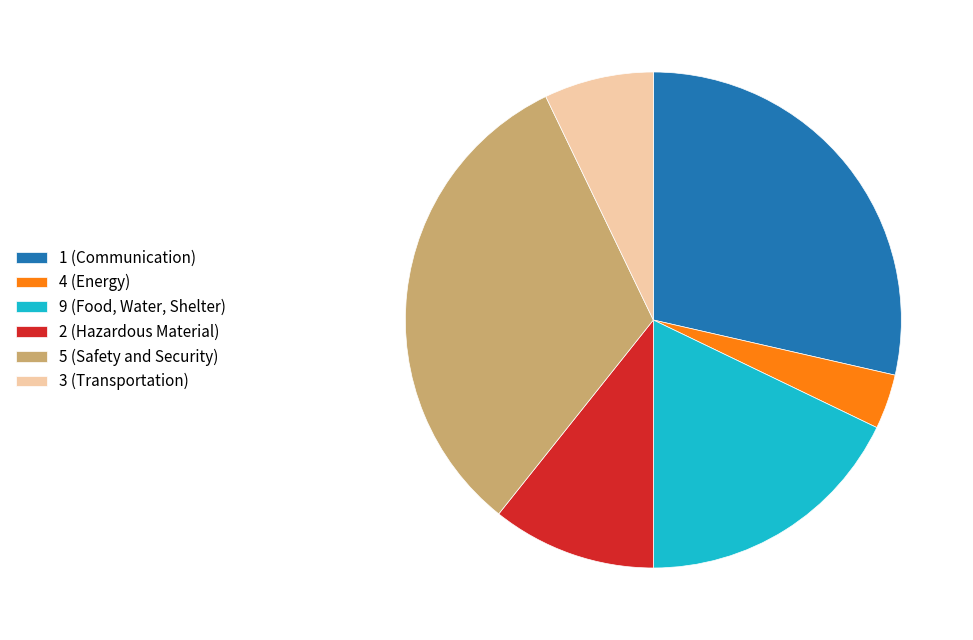

Count the number of slices in the pie.

6